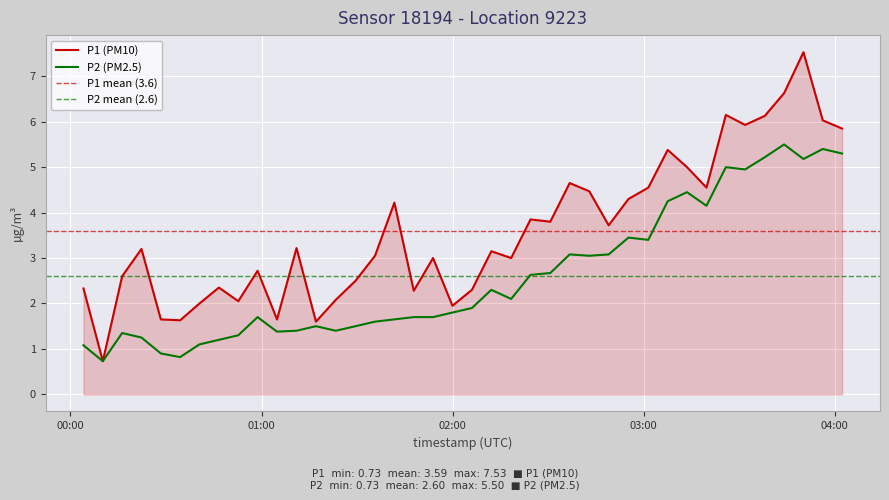

Reading right to left, what are all the values shown in this chart?

P1: 5.8	6.0	7.5	6.6	6.1	5.9	6.2	4.5	5.0	5.4	4.5	4.3	3.7	4.5	4.7	3.8	3.9	3.0	3.1	2.3	1.9	3.0	2.3	4.2	3.0	2.5	2.1	1.6	3.2	1.6	2.7	2.0	2.4	2.0	1.6	1.6	3.2	2.6	0.7	2.3
P2: 5.3	5.4	5.2	5.5	5.2	5.0	5.0	4.2	4.5	4.2	3.4	3.5	3.1	3.0	3.1	2.7	2.6	2.1	2.3	1.9	1.8	1.7	1.7	1.6	1.6	1.5	1.4	1.5	1.4	1.4	1.7	1.3	1.2	1.1	0.8	0.9	1.2	1.4	0.7	1.1